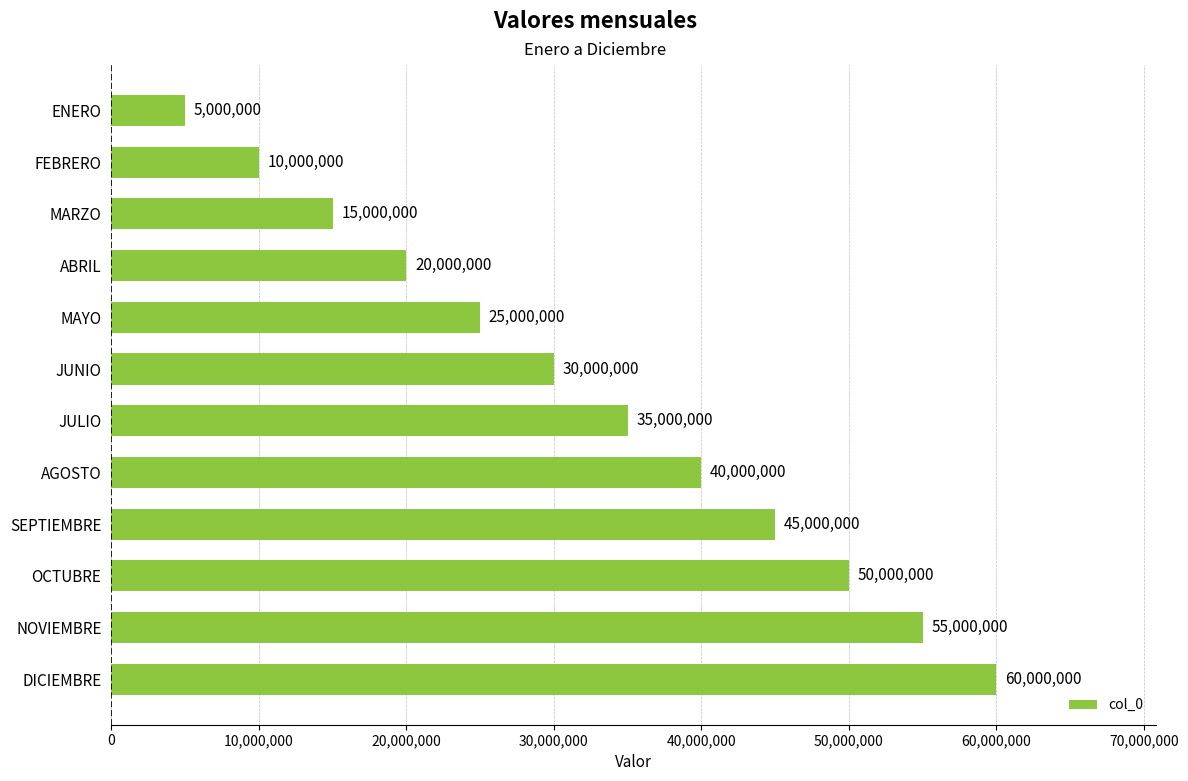

At which label is the value closest to 32500000?

JUNIO